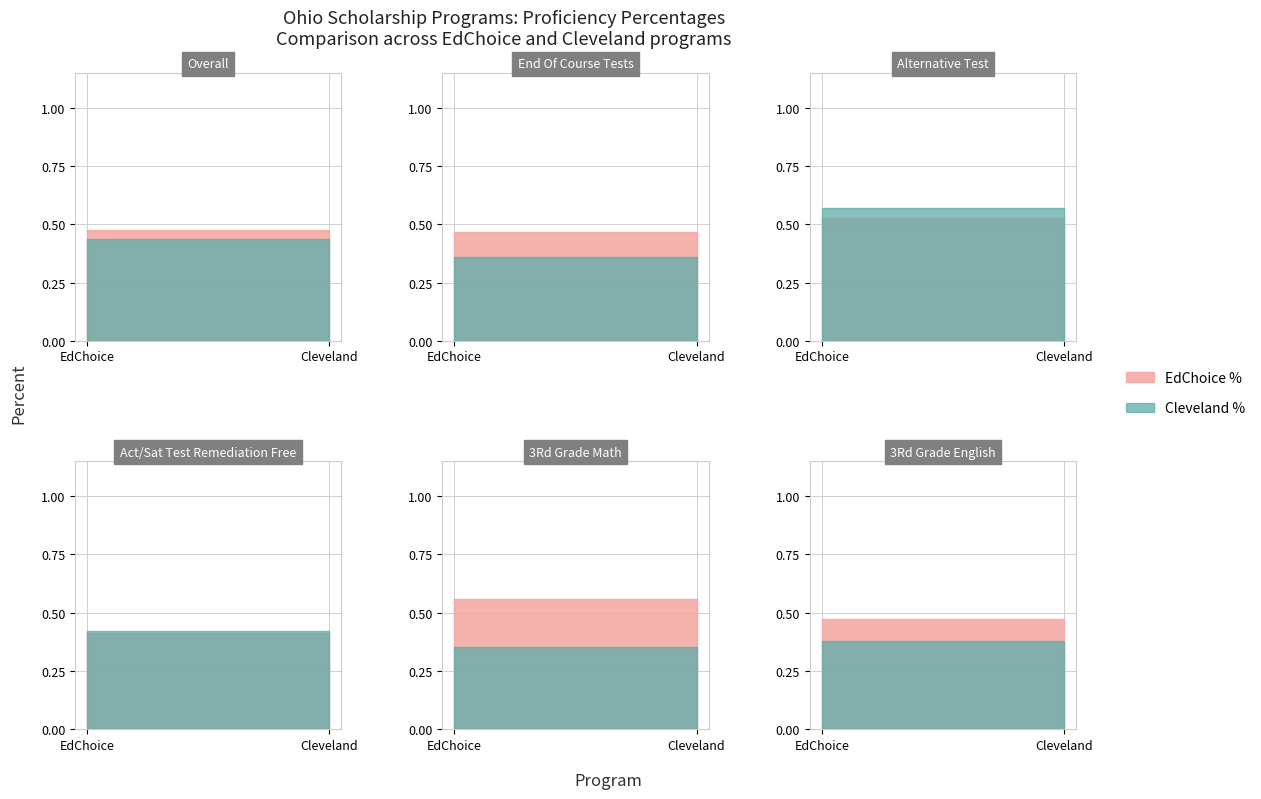

List the labels in order of ALTERNATIVE TEST value, smallest first.

0, 1